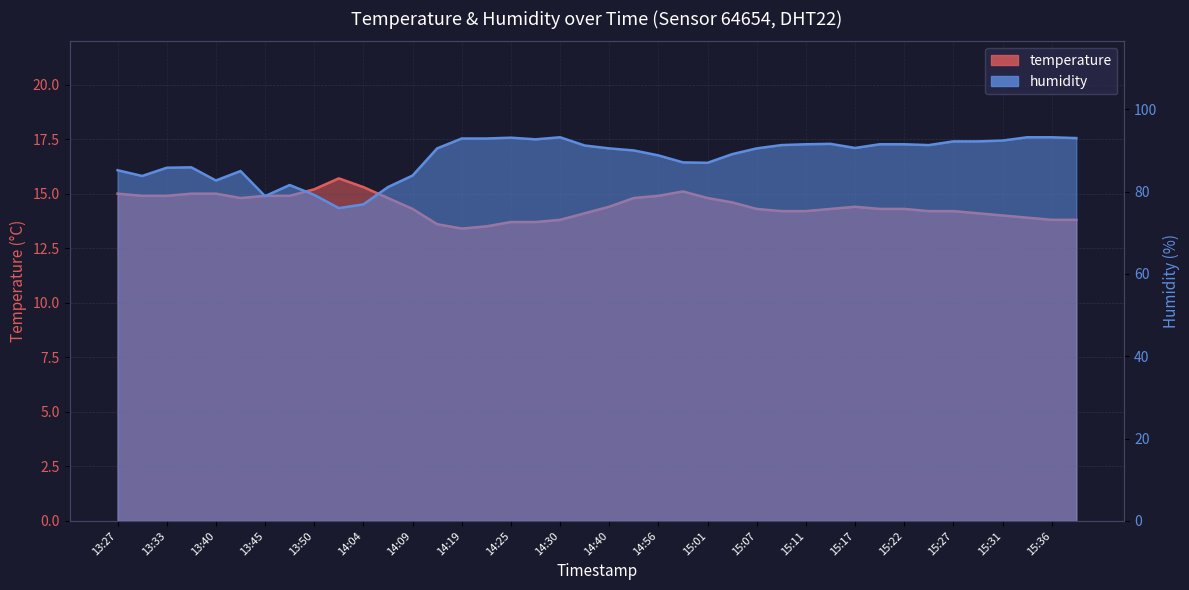

What is the maximum value for humidity?

93.2